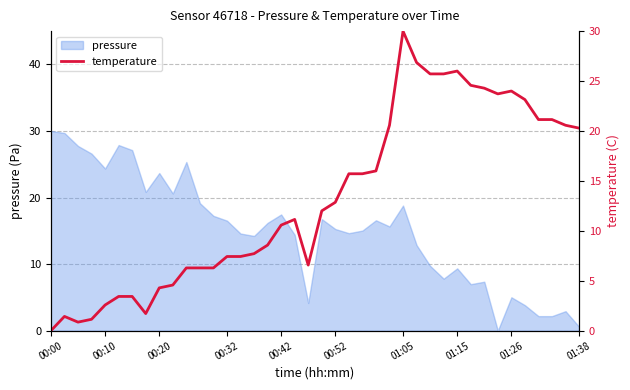

Which has a higher value, 32 or 37?

32